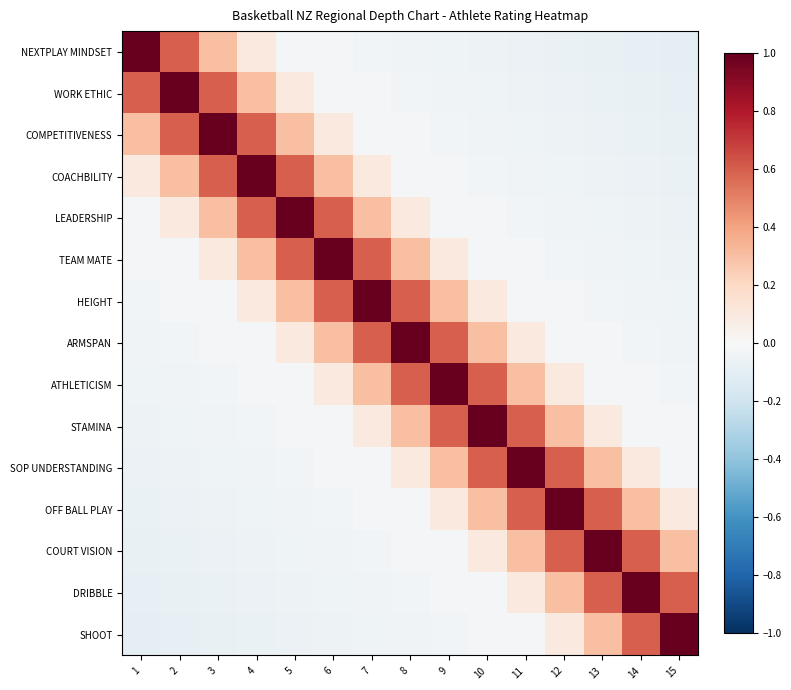

At how many categories does at least one series exceed 0?

15